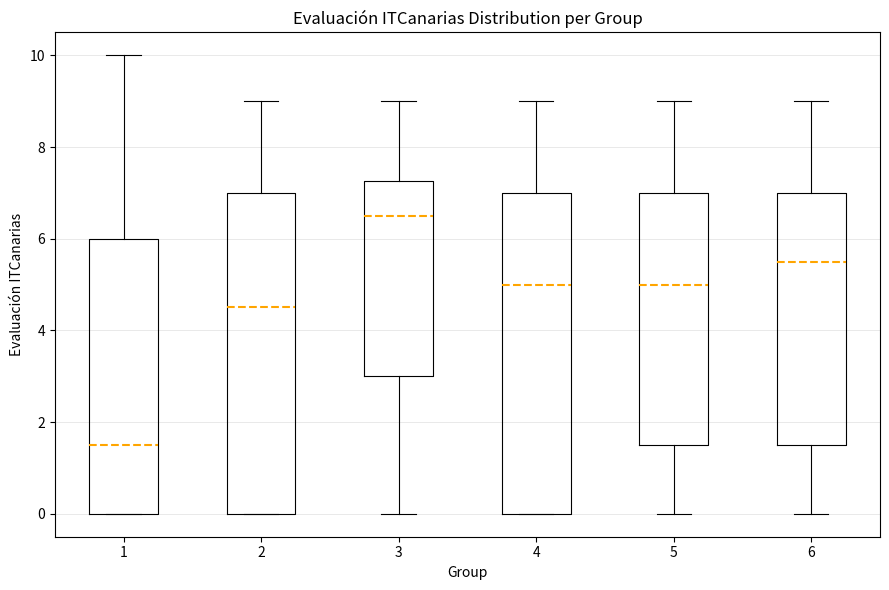

Reading left to right, transcribe this box plot: for each box, give where its median line is, the range the box spans, and where its two whiskers end, as read against the y-axis. The values are not printed on the chart, so give them approximately, as read against the axis.

1: median 1.6, box 0.0 to 6.0, whiskers 0.0 to 10.0
2: median 4.6, box 0.0 to 7.0, whiskers 0.0 to 9.0
3: median 6.6, box 3.0 to 7.2, whiskers 0.0 to 9.0
4: median 5.0, box 0.0 to 7.0, whiskers 0.0 to 9.0
5: median 5.0, box 1.6 to 7.0, whiskers 0.0 to 9.0
6: median 5.6, box 1.6 to 7.0, whiskers 0.0 to 9.0